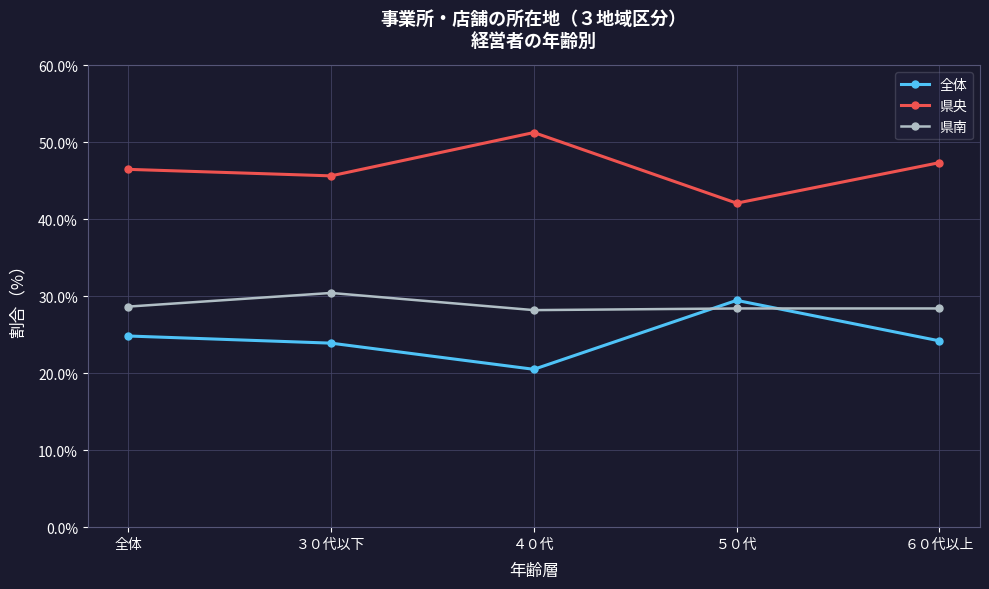

How many distinct data groups are displayed?

3